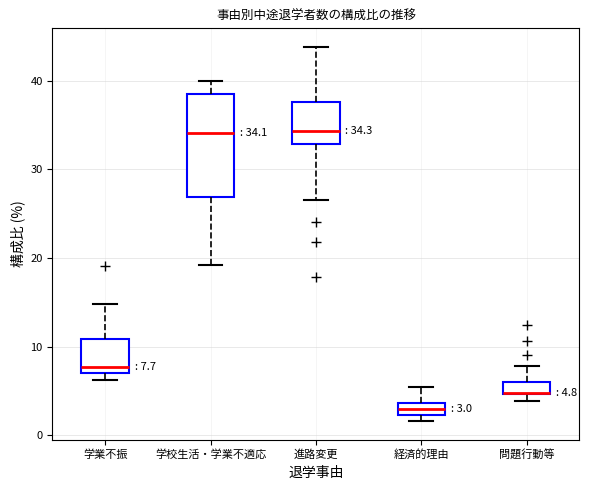

Which box is the tallest, from its lower edge to its upper edge?

学校生活・学業不適応